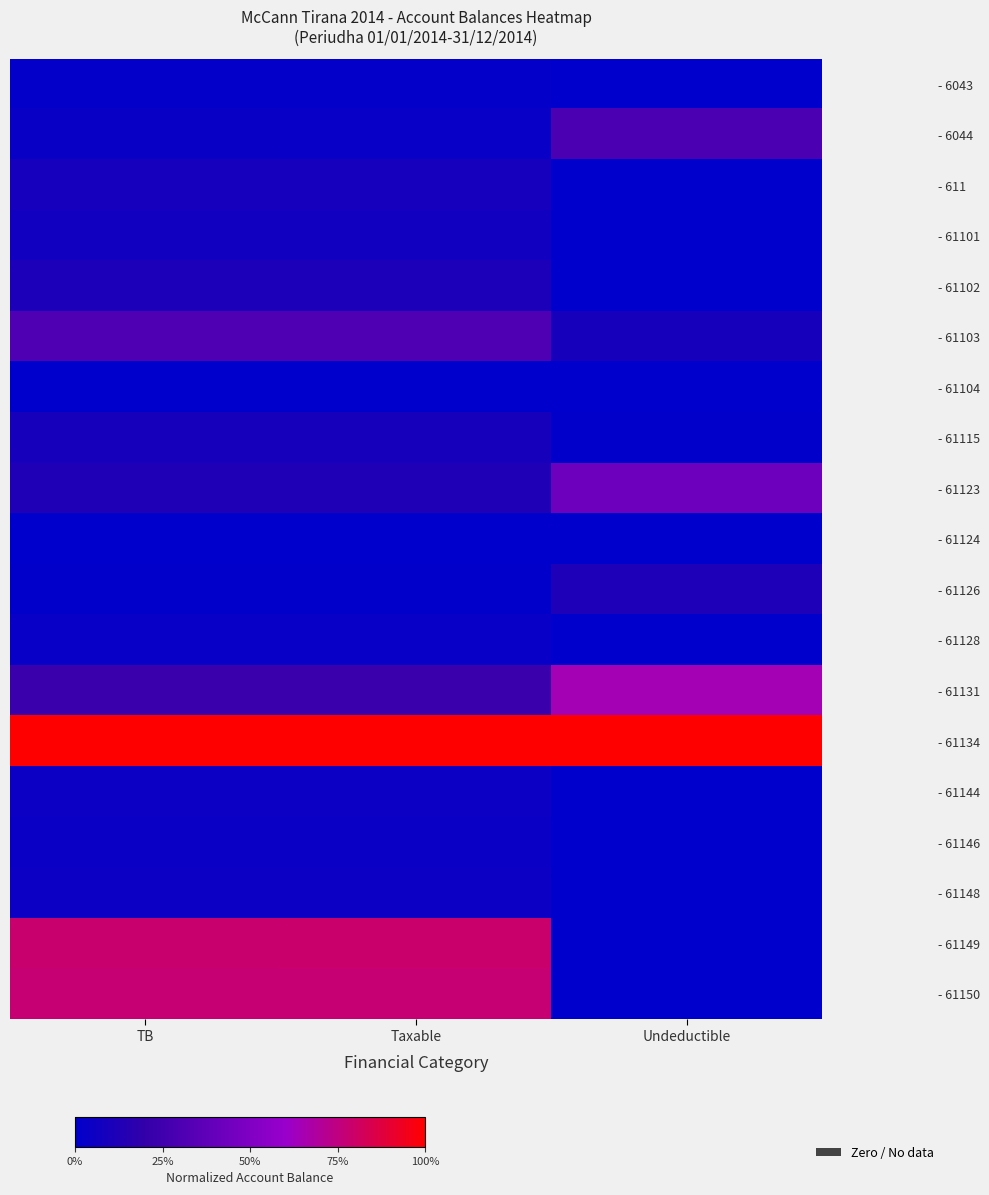

What is the spread (max minus min) of values at Undeductible?

1.0